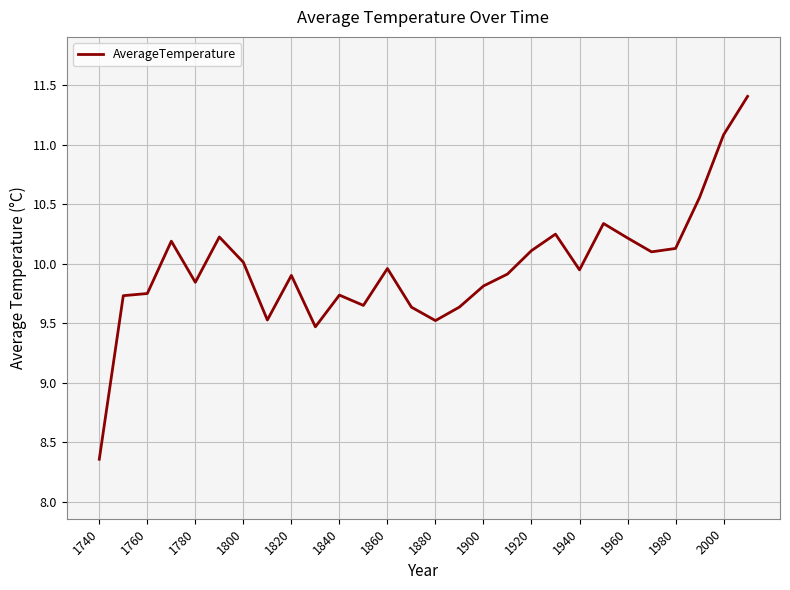

What is the difference between the values at 1740 and 1780?

1.5